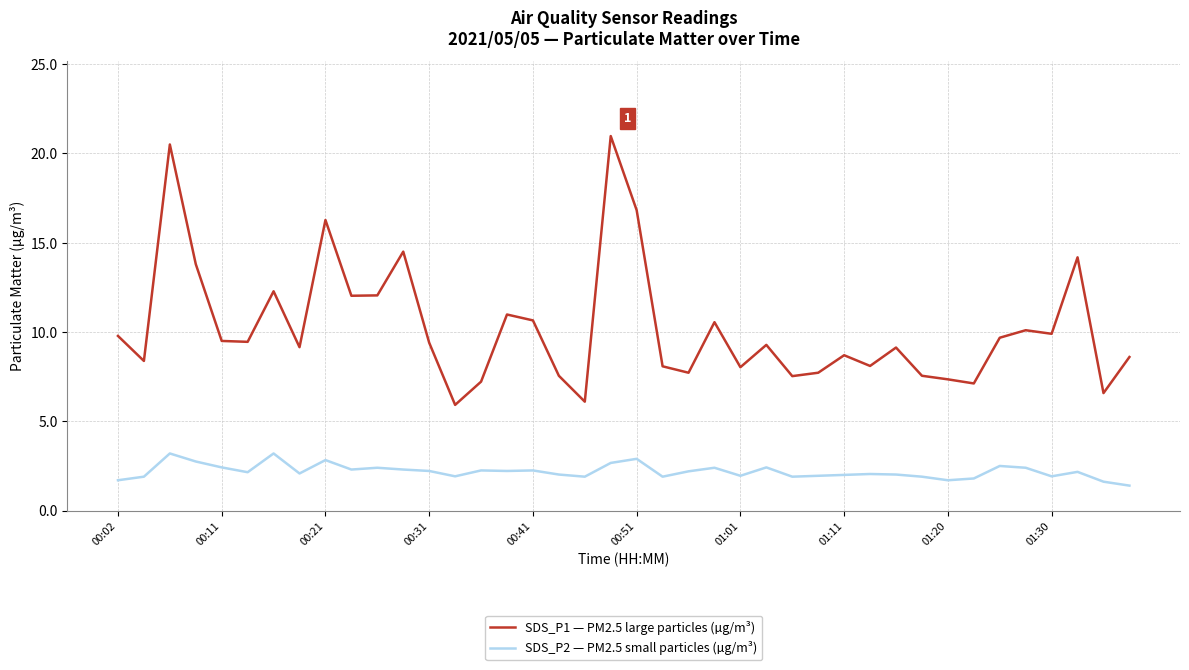

How many series are shown in this chart?

2